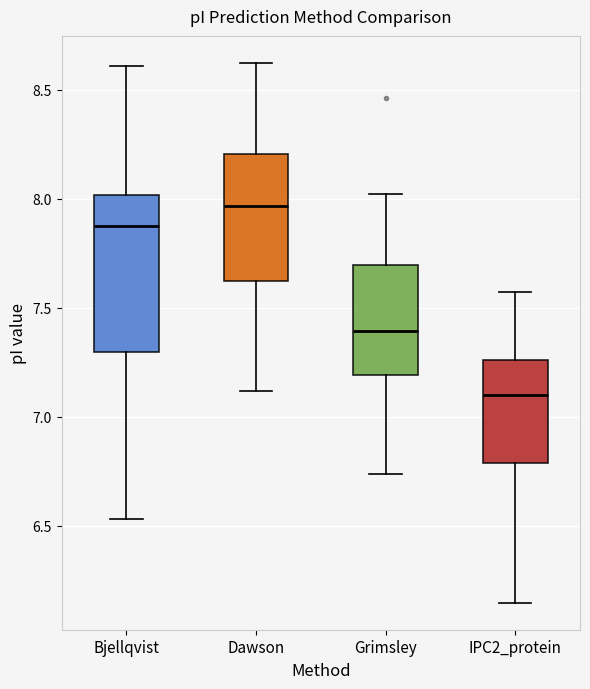

Comparing the boxes themselves (not the whiskers), which one is the tallest?

Bjellqvist